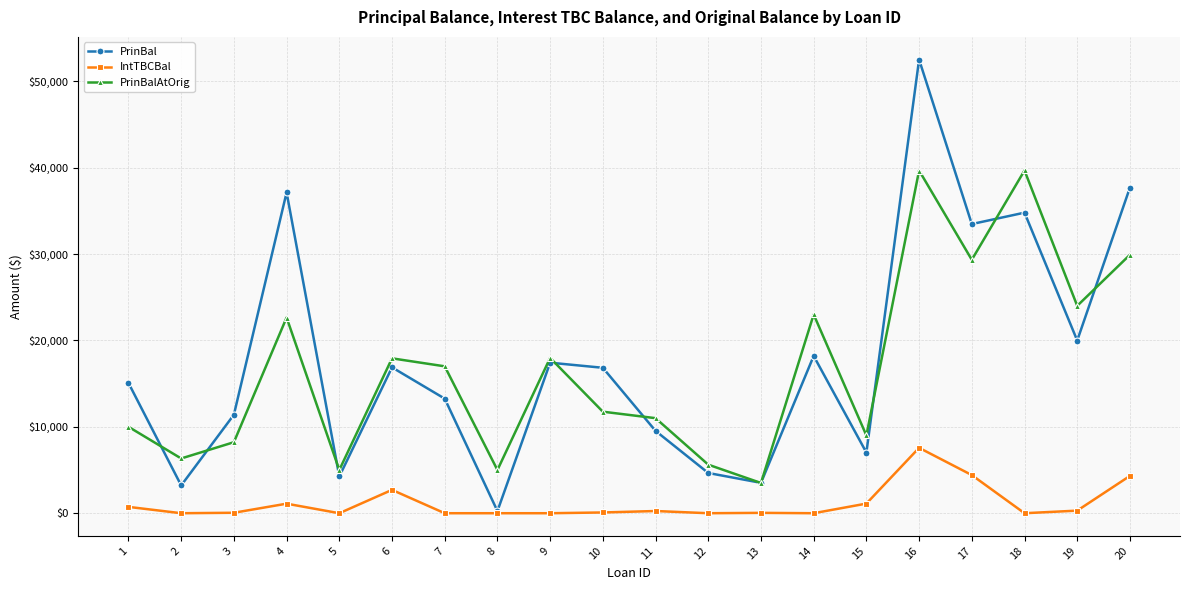

What is the difference between the second highest and second lowest values in the PrinBalAtOrig series?

34663.0